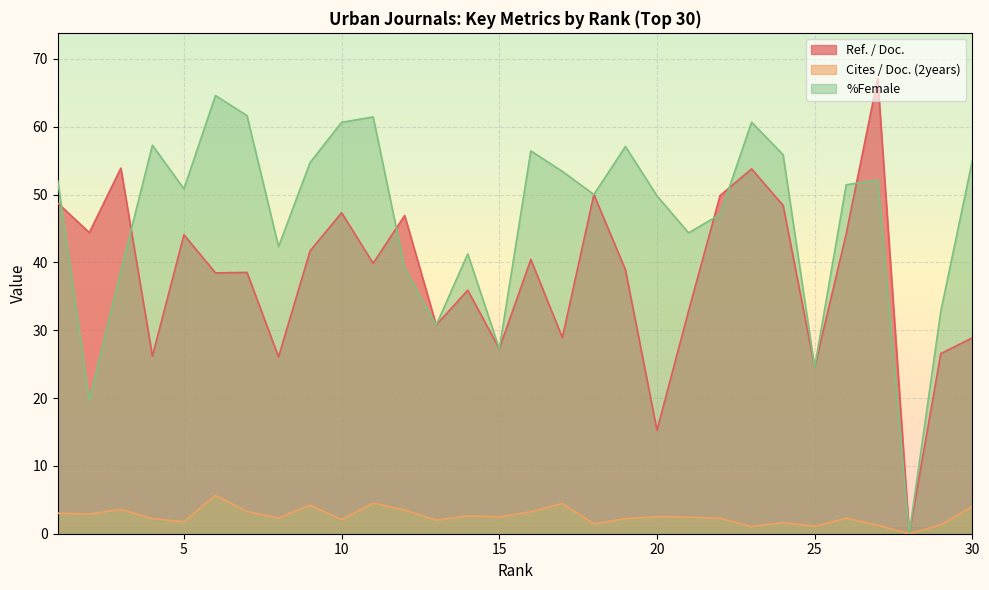

True or false: Ref. / Doc. and Cites / Doc. (2years) intersect in this chart.

False